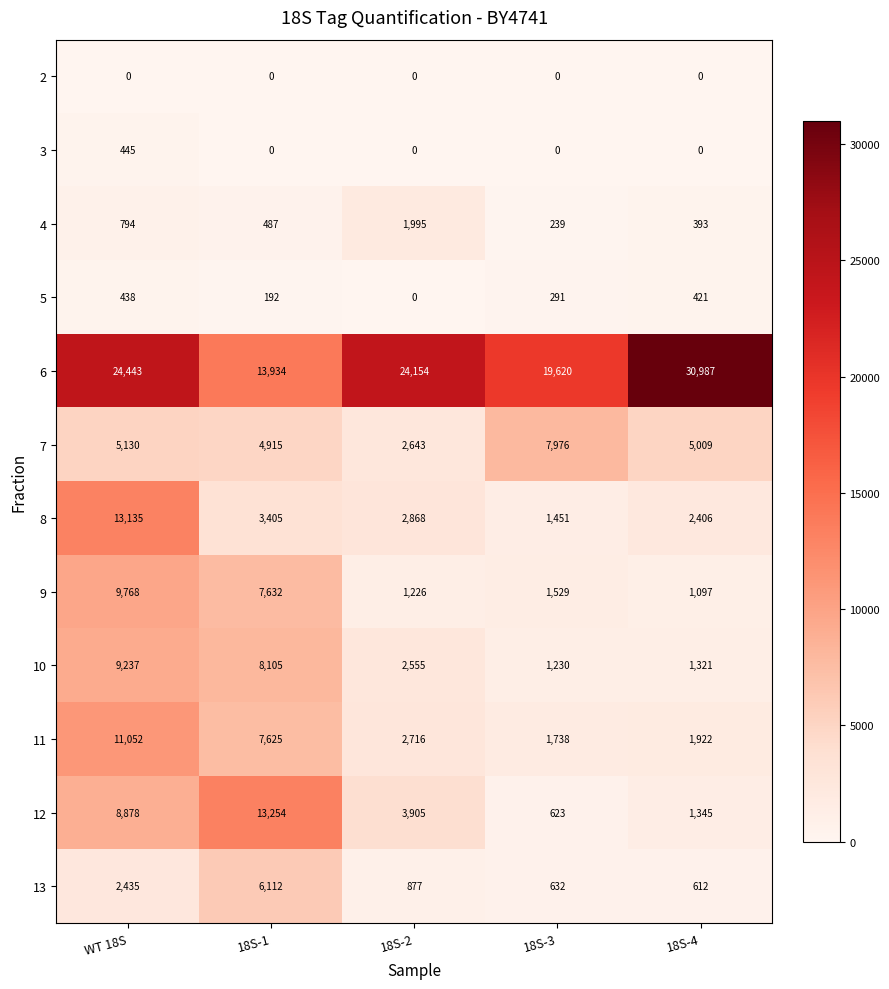

What is the total value across all series at WT 18S?

85755